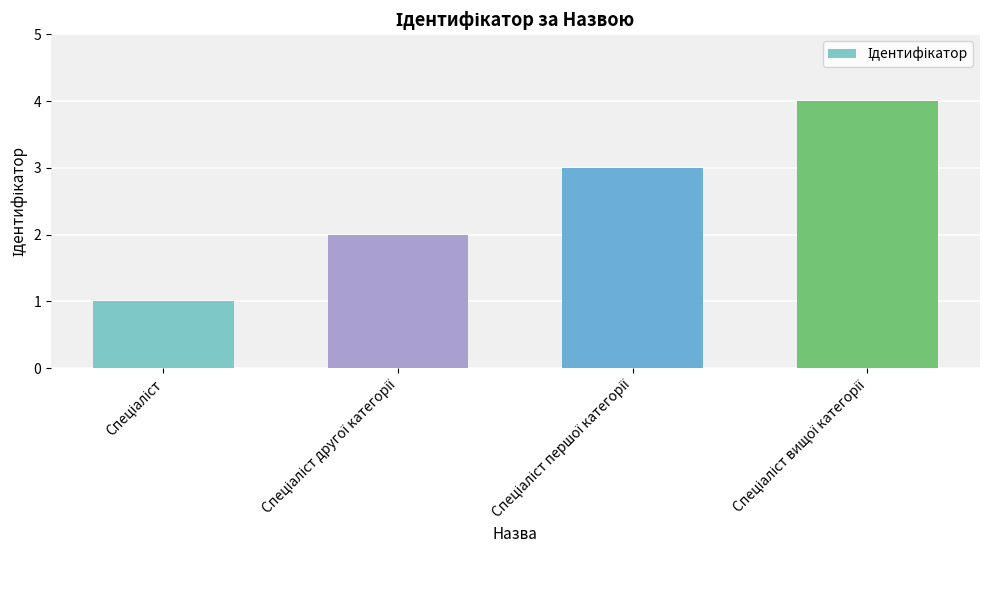

What is the greatest value displayed?

4